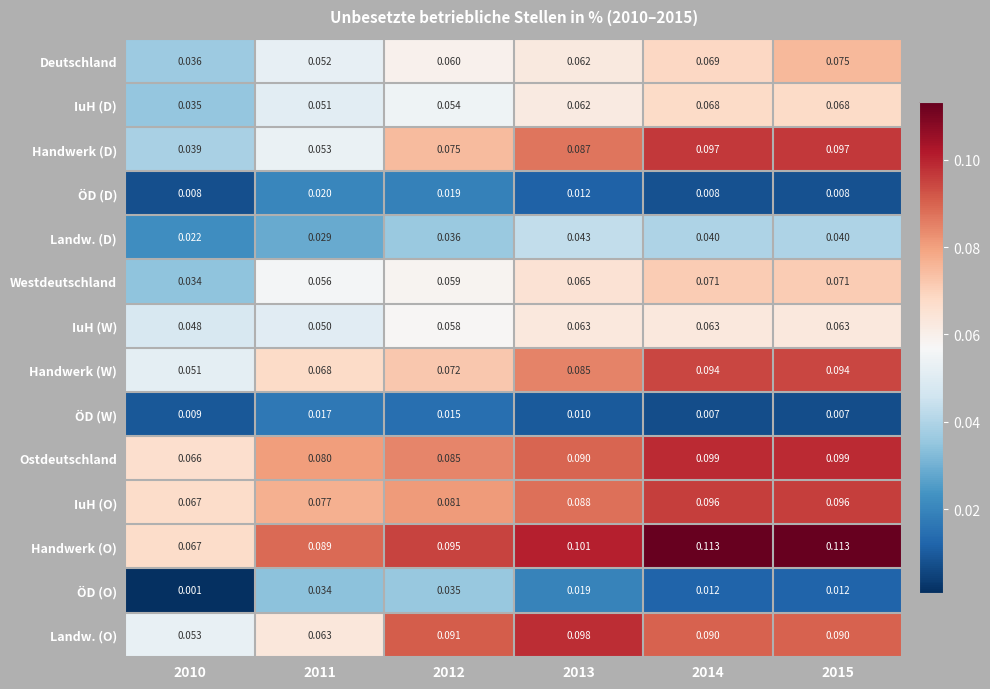

List the series in order of their peak value, highest first.

Handwerk (O), Ostdeutschland, Landw. (O), Handwerk (D), IuH (O), Handwerk (W), Deutschland, Westdeutschland, IuH (D), IuH (W), Landw. (D), ÖD (O), ÖD (D), ÖD (W)